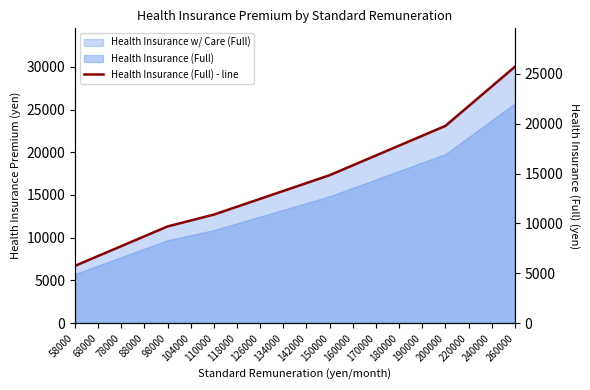

Does the chart have visible grid lines?

No